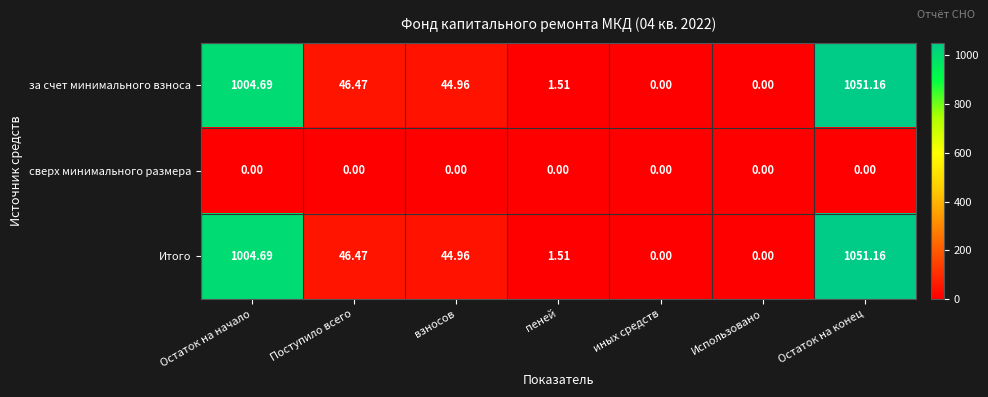

At how many categories does at least one series exceed 717?

2